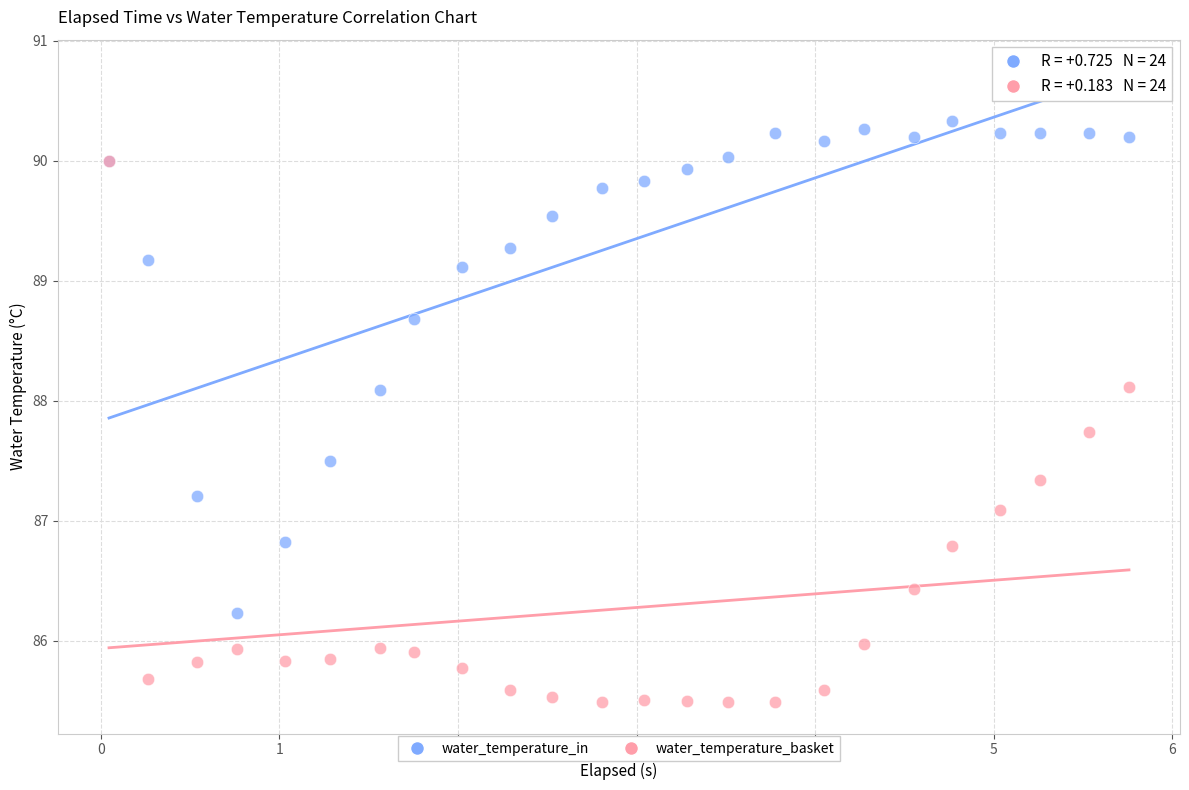

Across all series, what Y value is closest to 87?

87.1